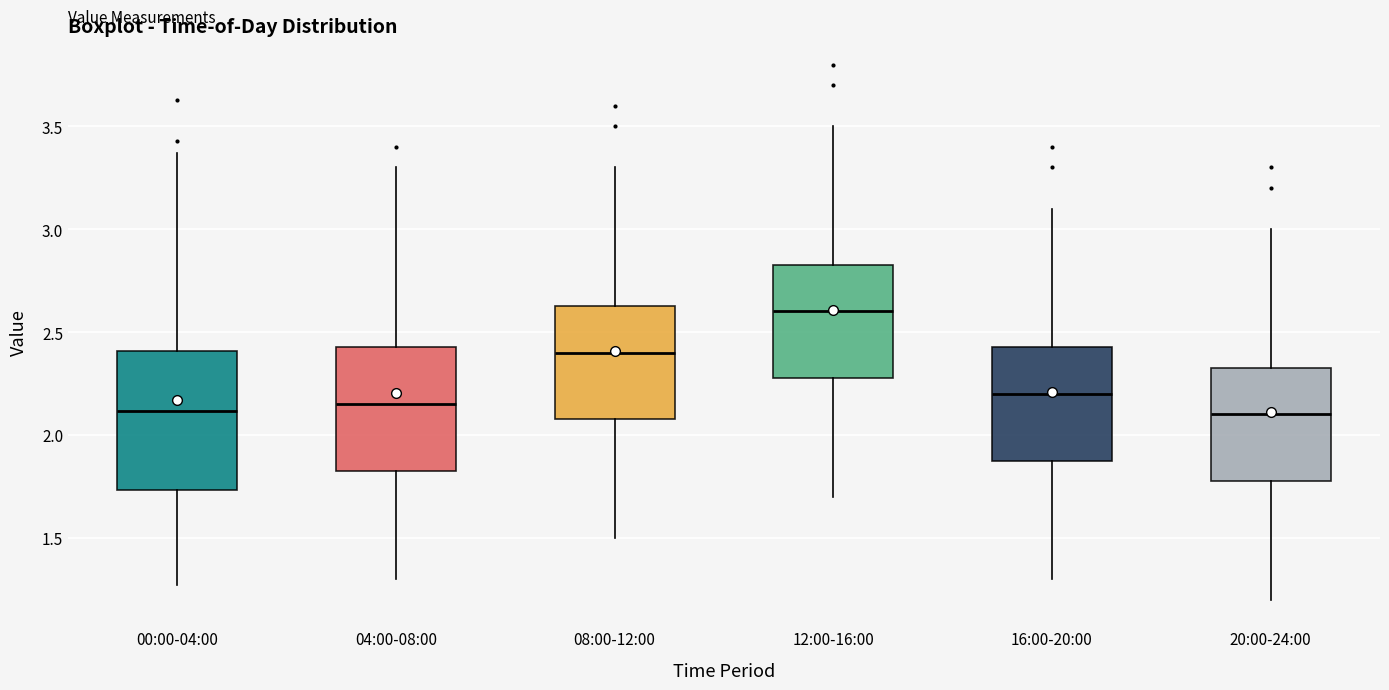

Which box's median line is the highest?

12:00-16:00